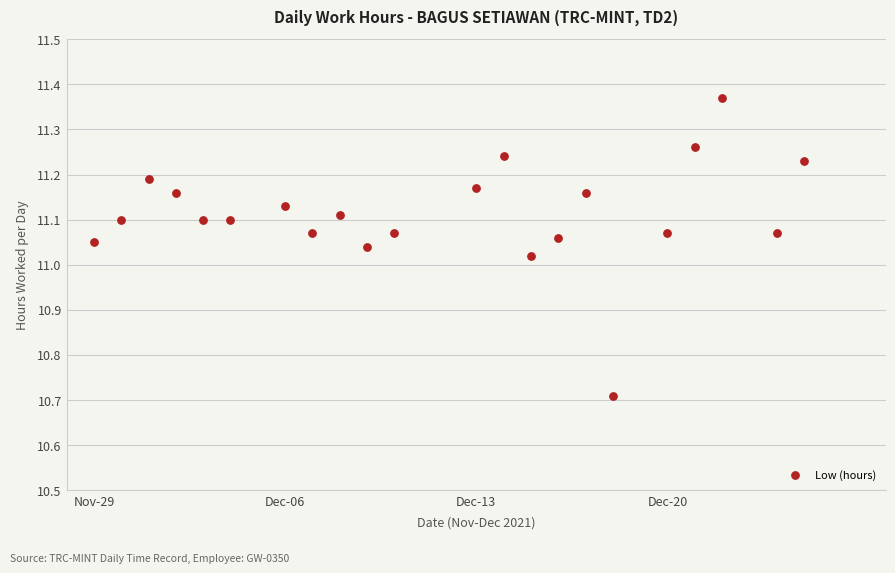

What is the range of X values (max minus min)?

26.0